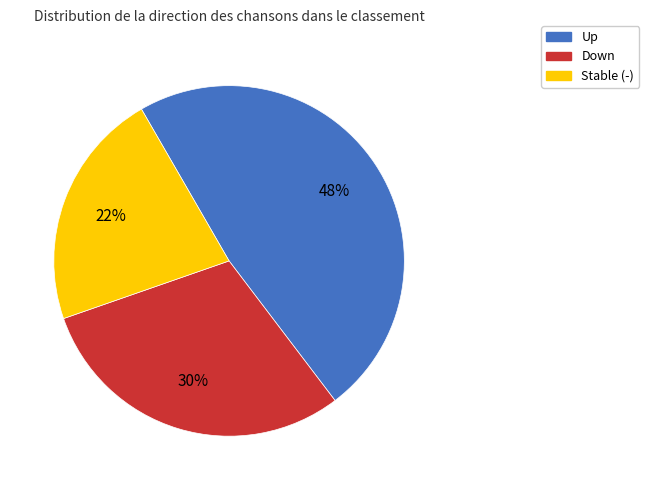

To the nearest percent, what is the difference between the largest and smallest slice percentages?

26%